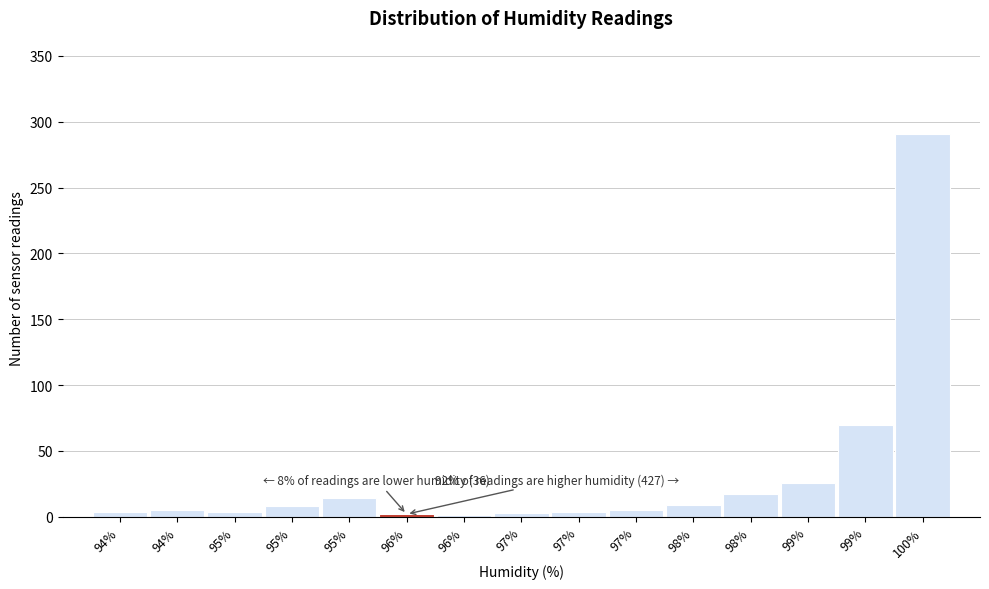

How many categories are shown in the chart?

15